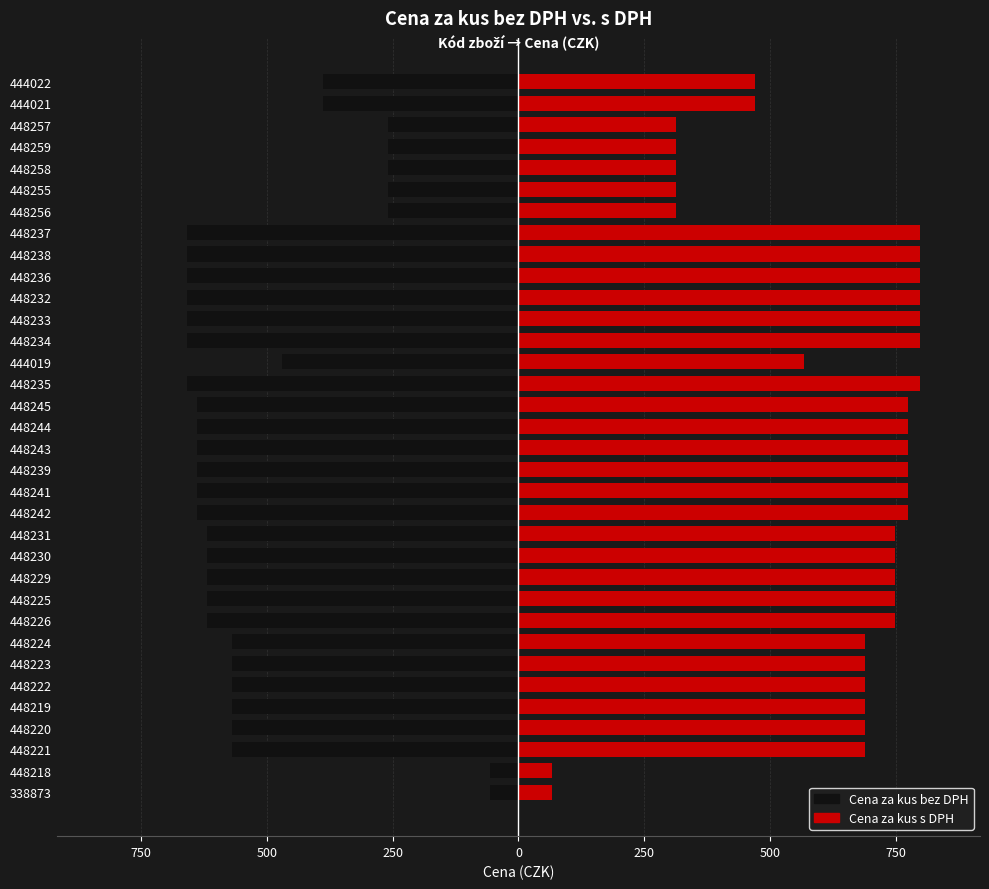

Count the number of categories in the chart.

34